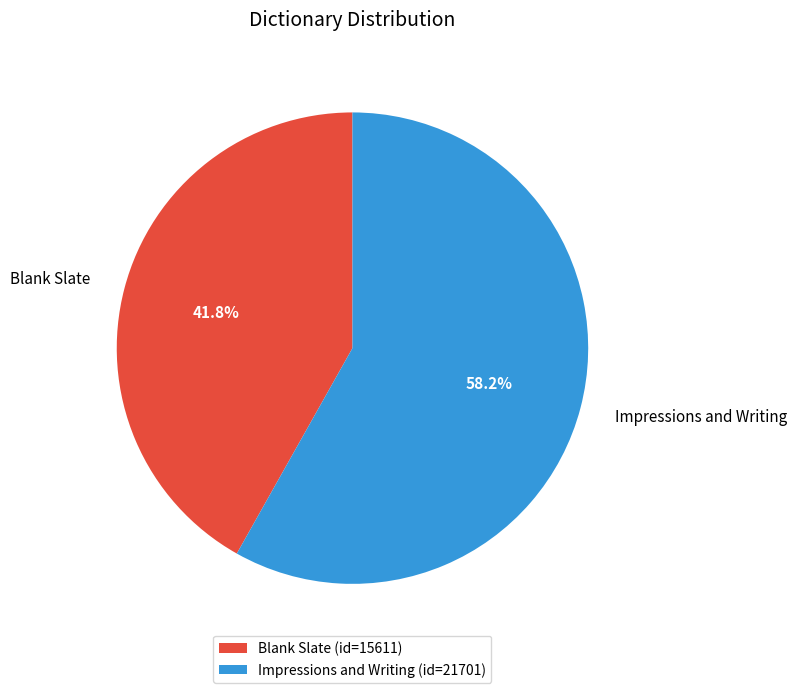

To the nearest percent, what percentage of the pie is Blank Slate?

42%